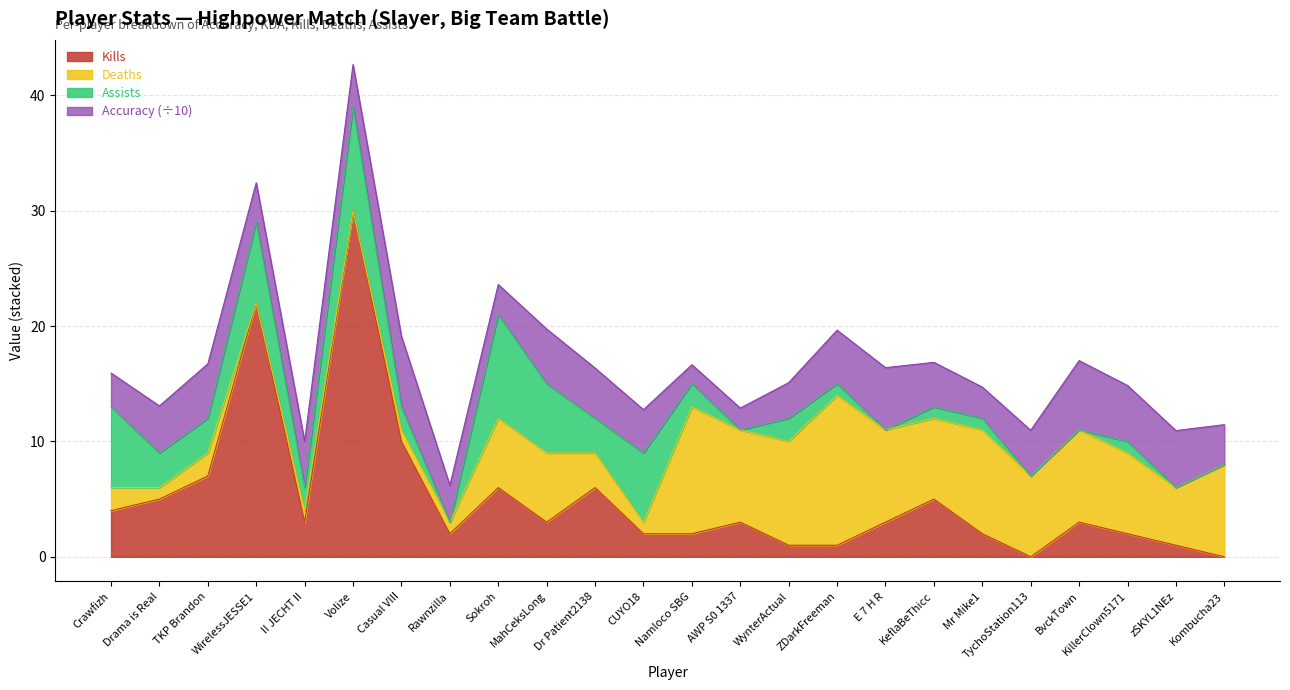

How many interior local peaks does the Accuracy series have?

7